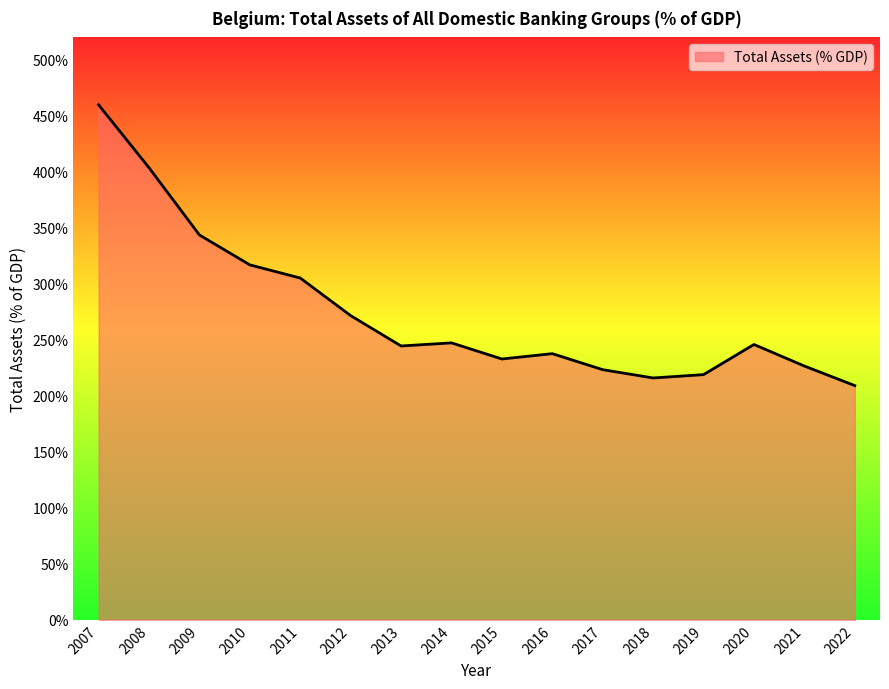

Which label corresponds to the largest value in the chart?

2007